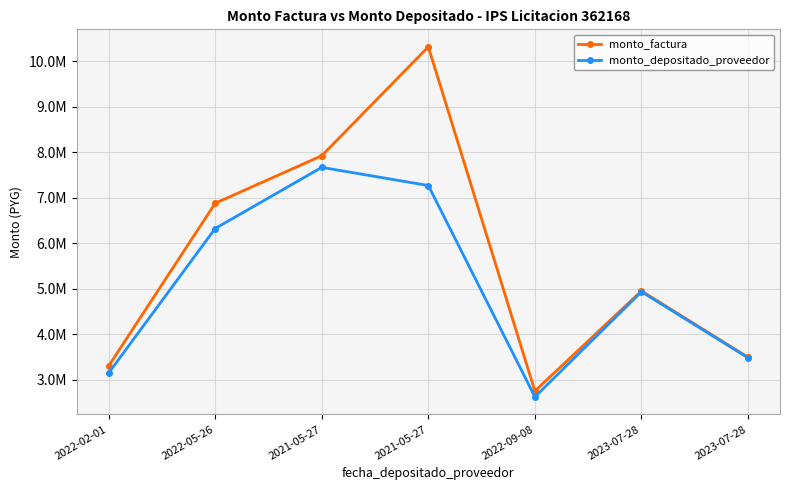

Is this an area chart (filled region under the line)?

No